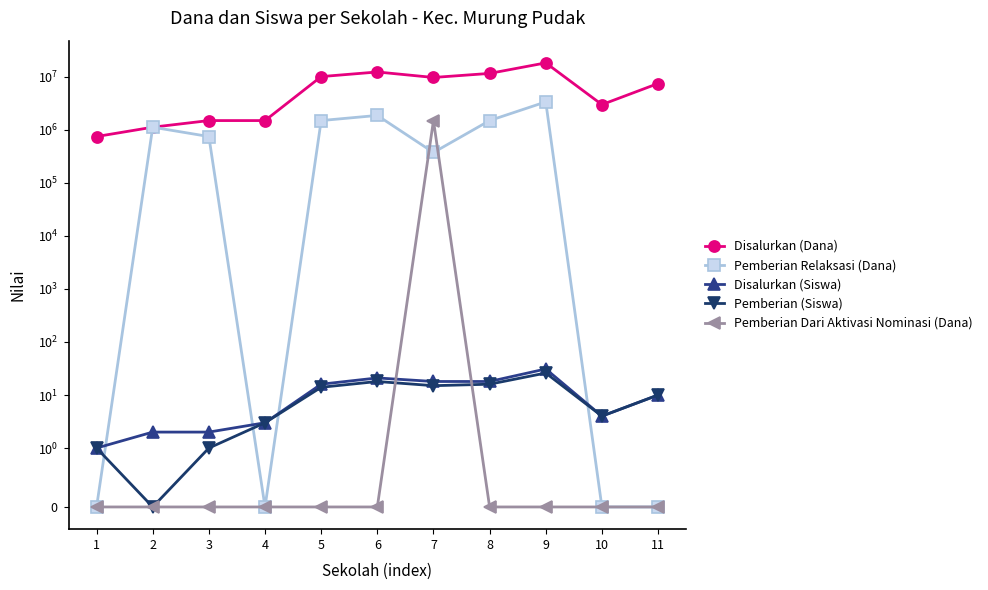

True or false: Disalurkan (Siswa) and Disalurkan (Dana) intersect in this chart.

False